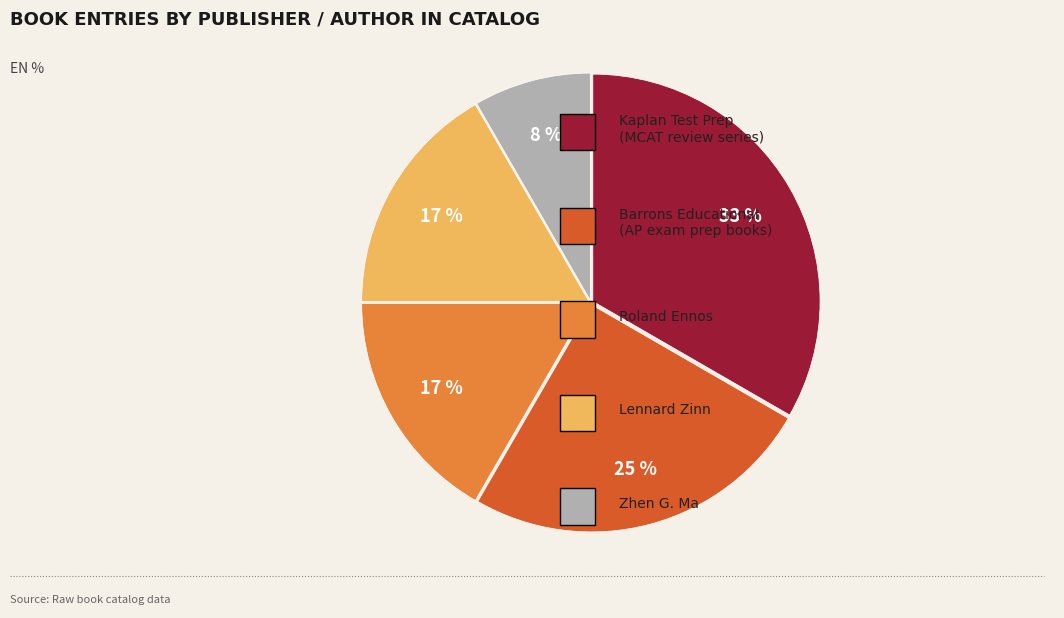

To the nearest percent, what is the difference between the largest and smallest slice percentages?

25%